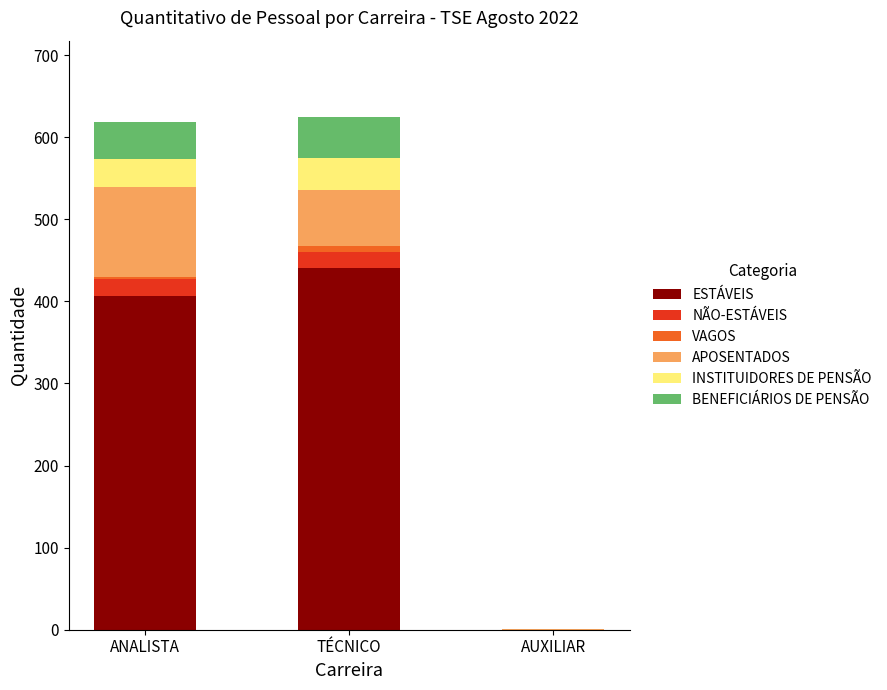

Which category has the highest value in the ESTÁVEIS series?

TÉCNICO